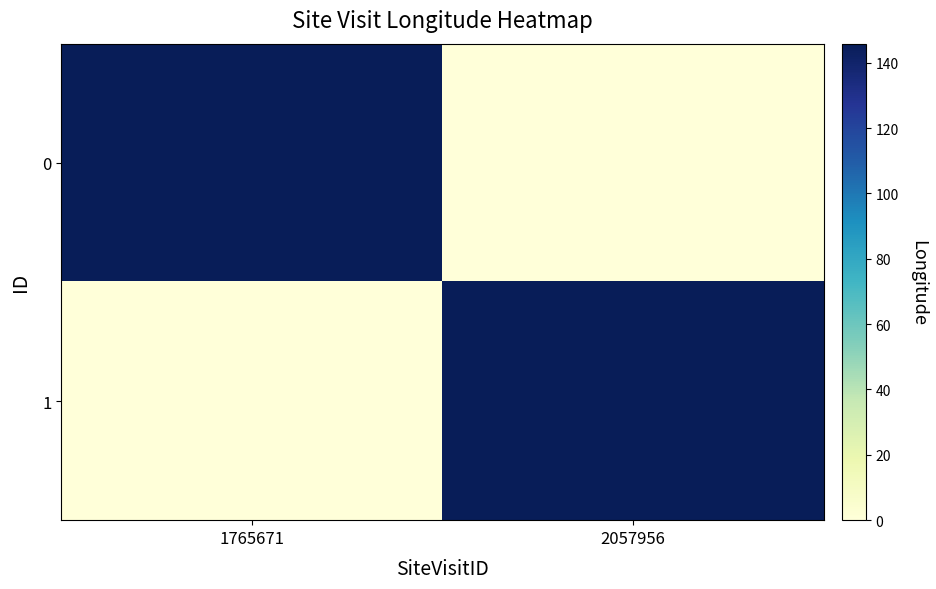

Which has a higher value, 2057956 or 1765671?

1765671